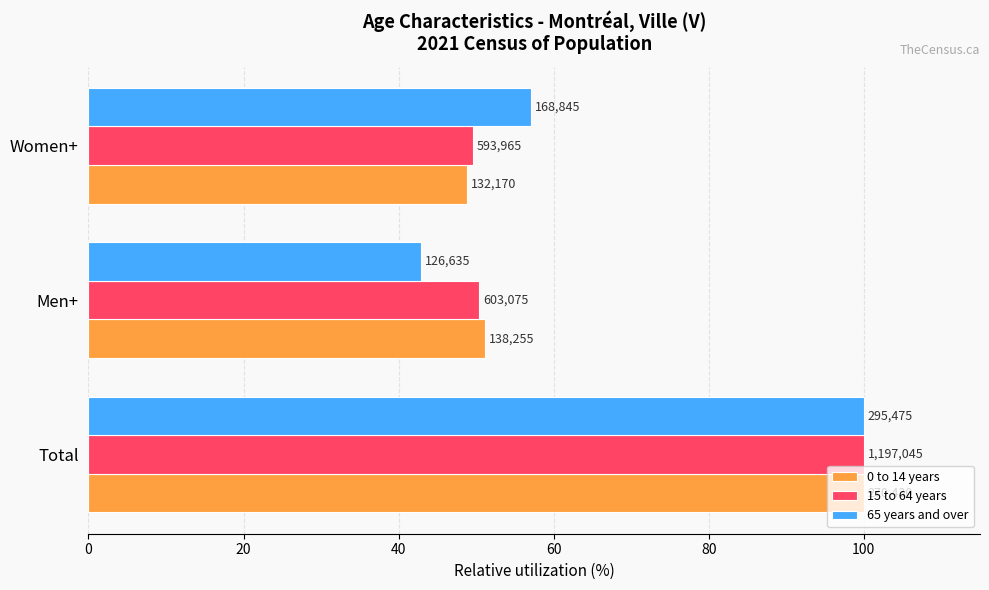

What is the value of the 65 years and over bar at the 3rd from the left?

57.1